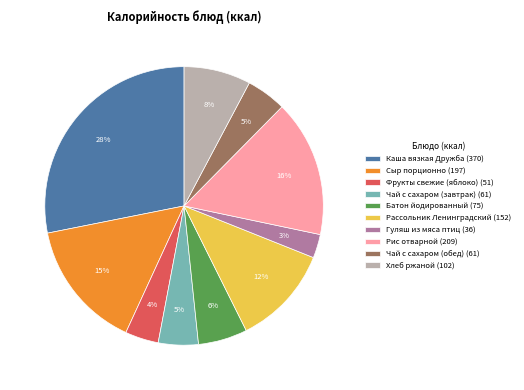

Which has a higher value, Сыр порционно or Рис отварной?

Рис отварной